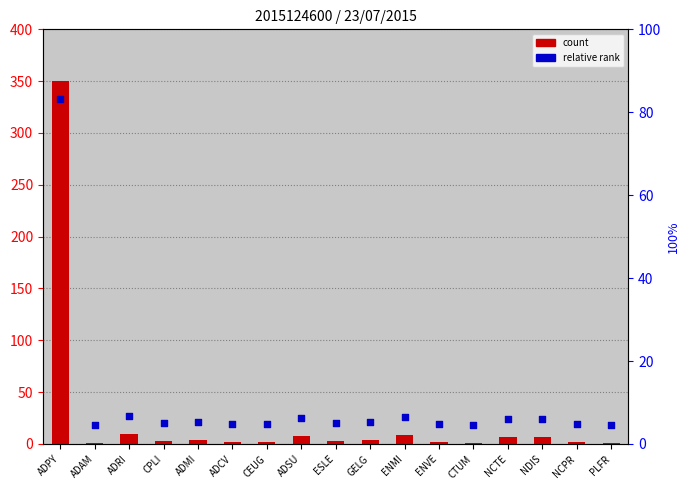

What are all the series names shown in the legend?

count, relative rank